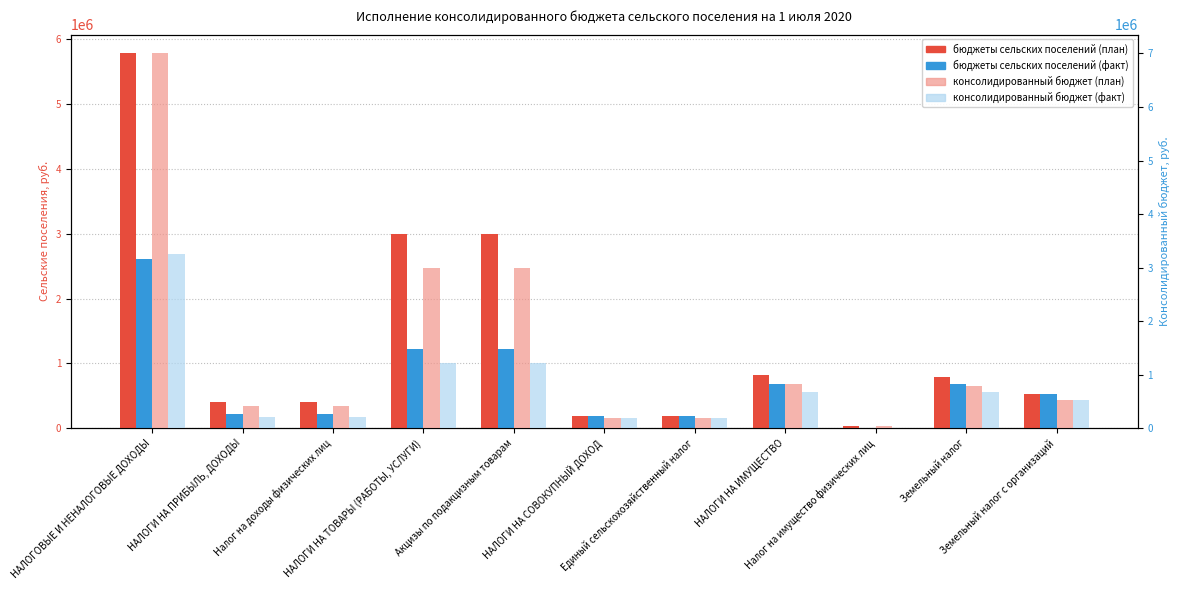

What are all the series names shown in the legend?

бюджеты сельских поселений (план), бюджеты сельских поселений (факт), консолидированный бюджет (план), консолидированный бюджет (факт)